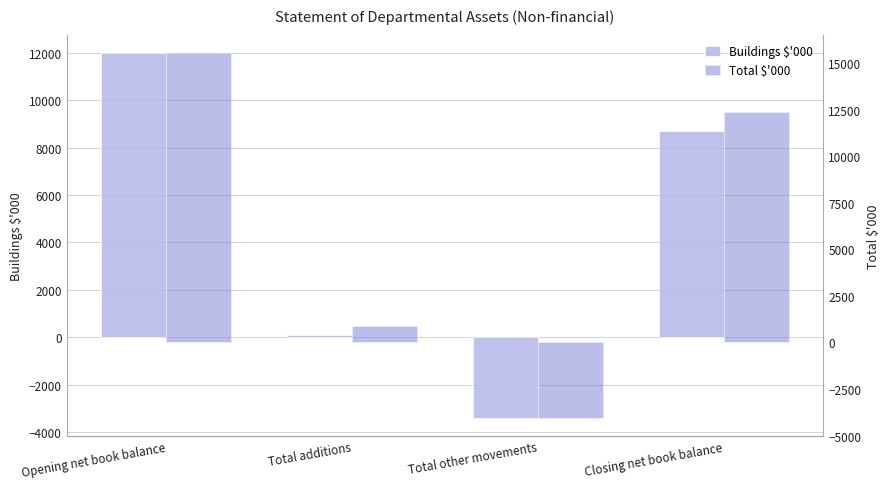

At which category does the chart reach its peak across all series?

Opening net book balance